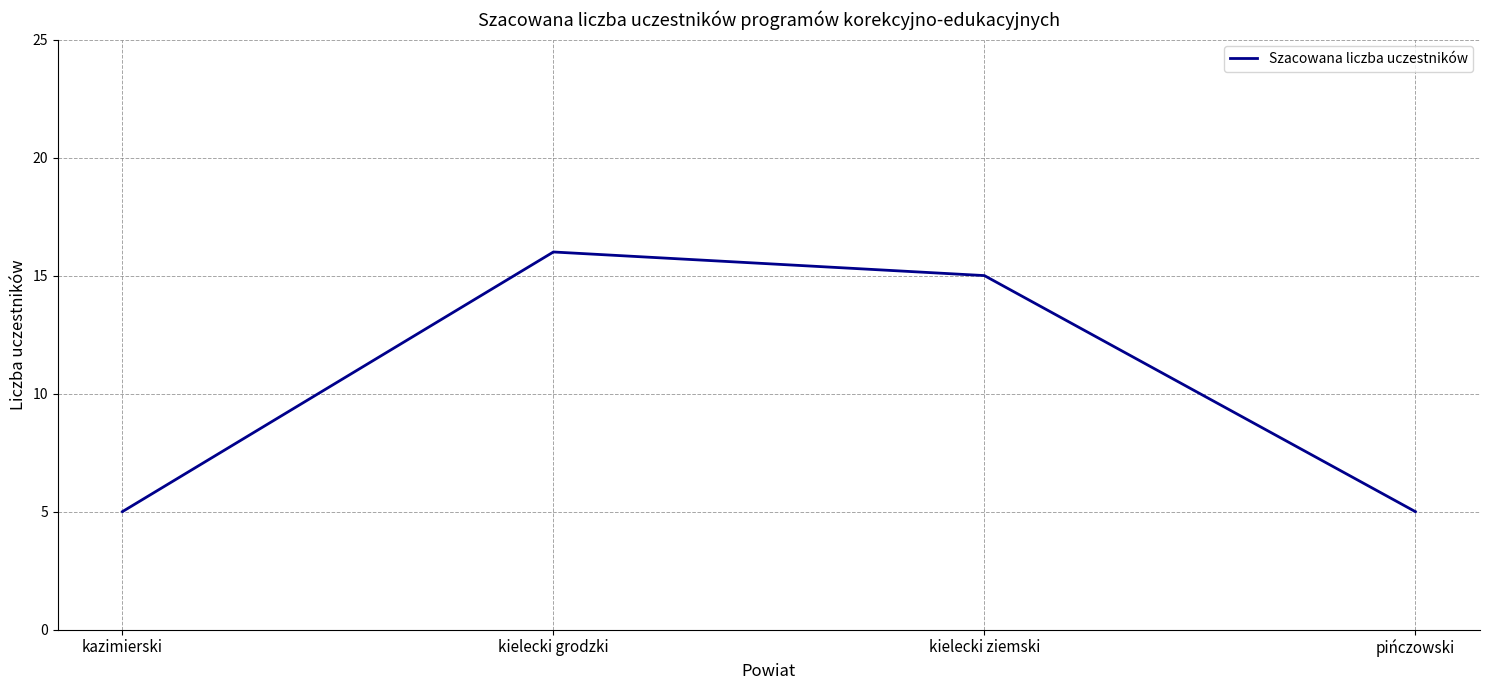

Reading left to right, what are all the values shown in this chart?

kazimierski=5	kielecki grodzki=16	kielecki ziemski=15	pińczowski=5